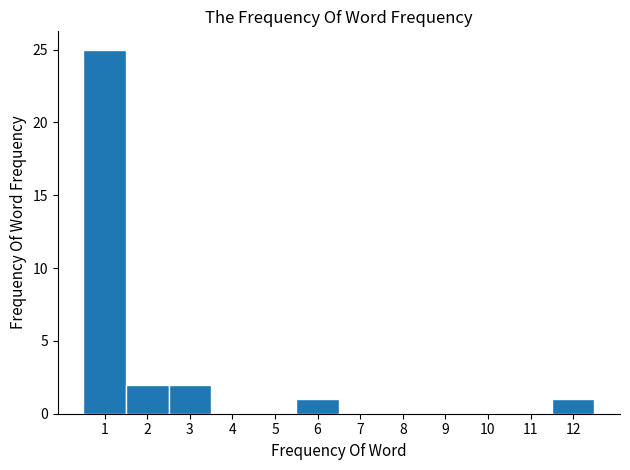

Reading left to right, list all the values displayed in this chart.

1=25	2=2	3=2	4=0	5=0	6=1	7=0	8=0	9=0	10=0	11=0	12=1